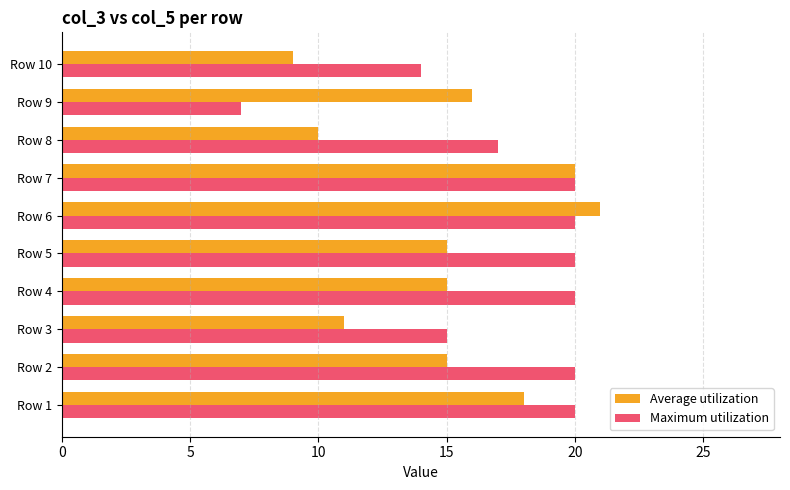

Which series has the widest spread of values?

Maximum utilization